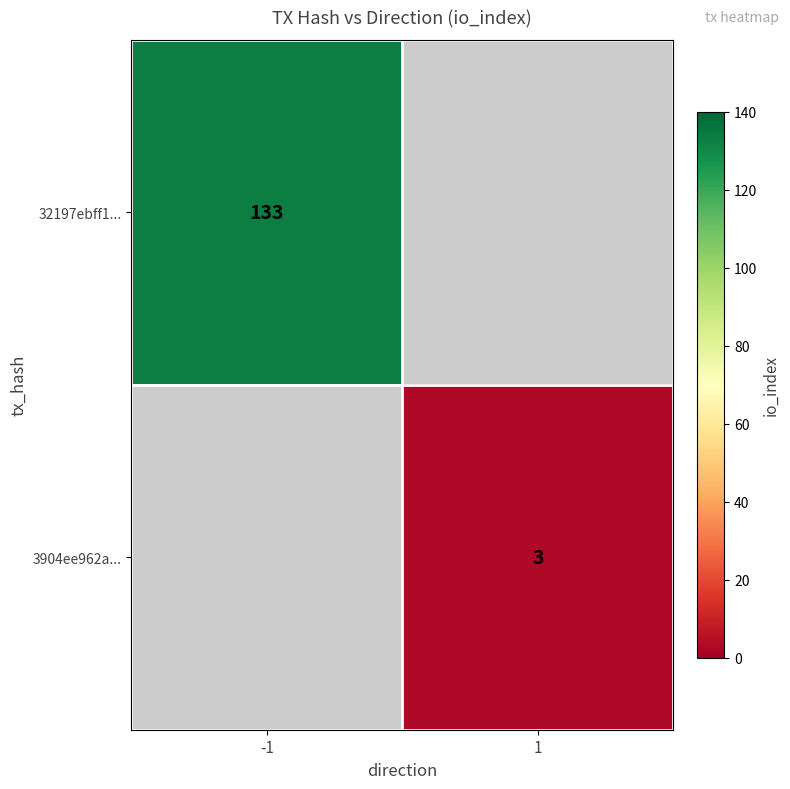

The 32197ebff1... series shows 133 at -1. True or false?

True